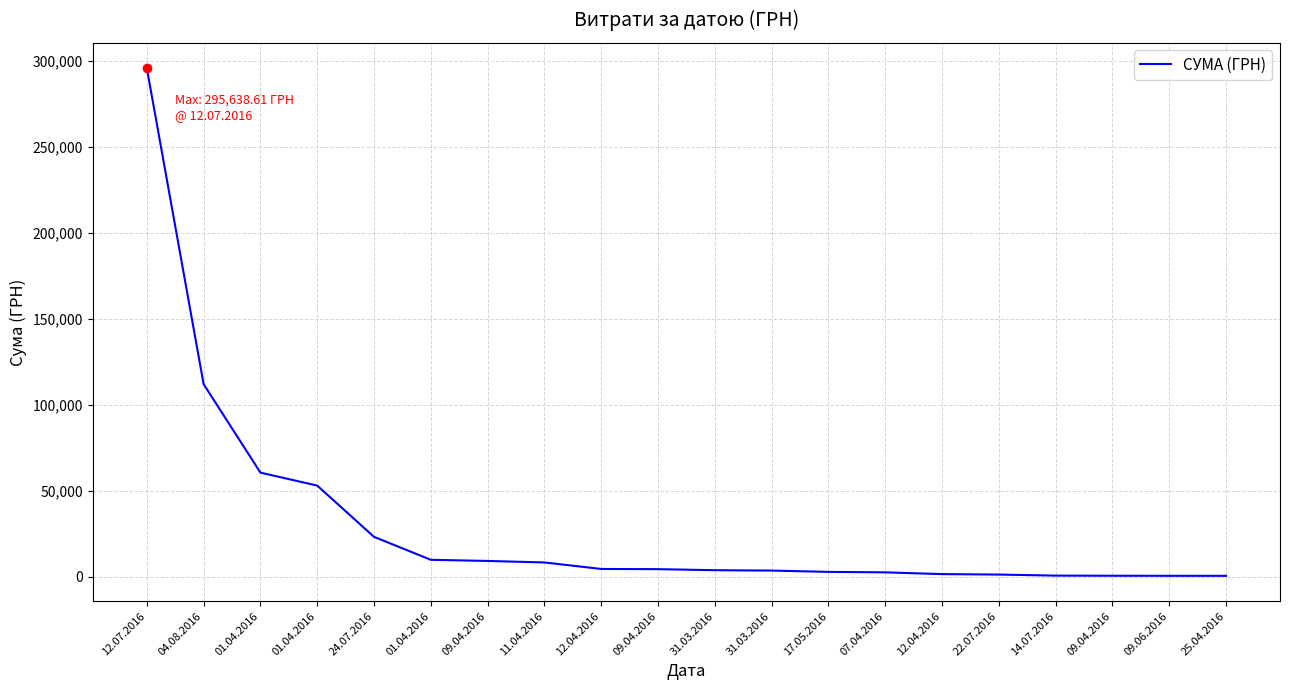

How many lines are shown in the chart?

1